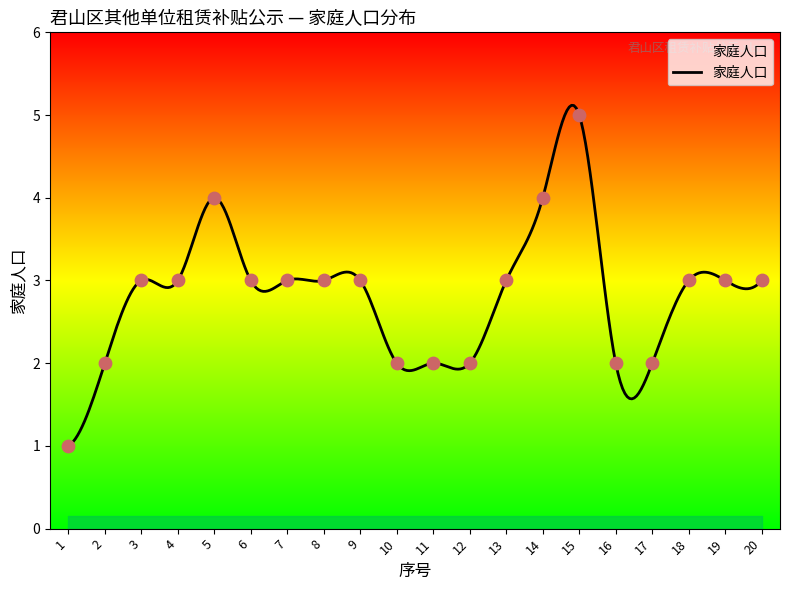

What is the ratio of the value at 5 to the value at 19?

1.3